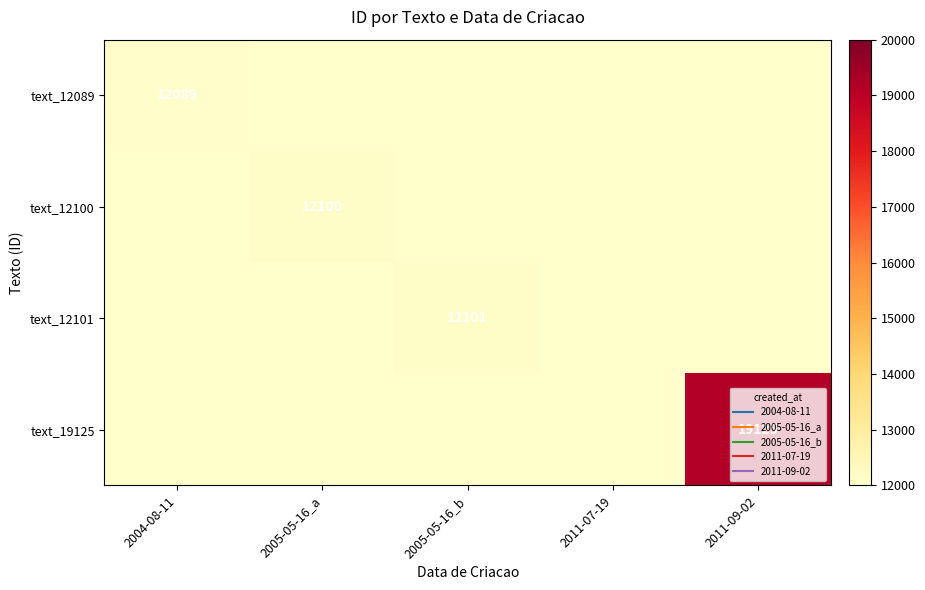

Between 2005-05-16_b and 2004-08-11, which is larger?

2004-08-11